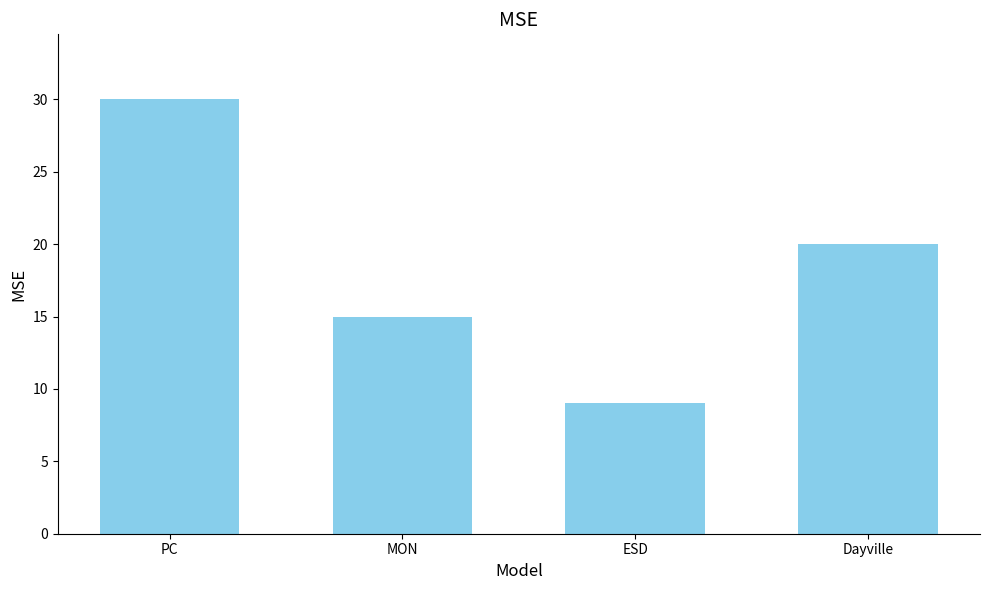

What is the label of the 2nd bar from the left?

MON